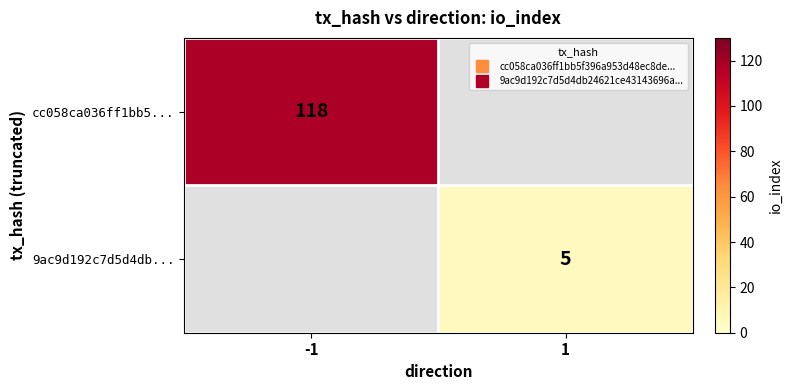

At which label is cc058ca036ff1bb5... closest to 118?

-1